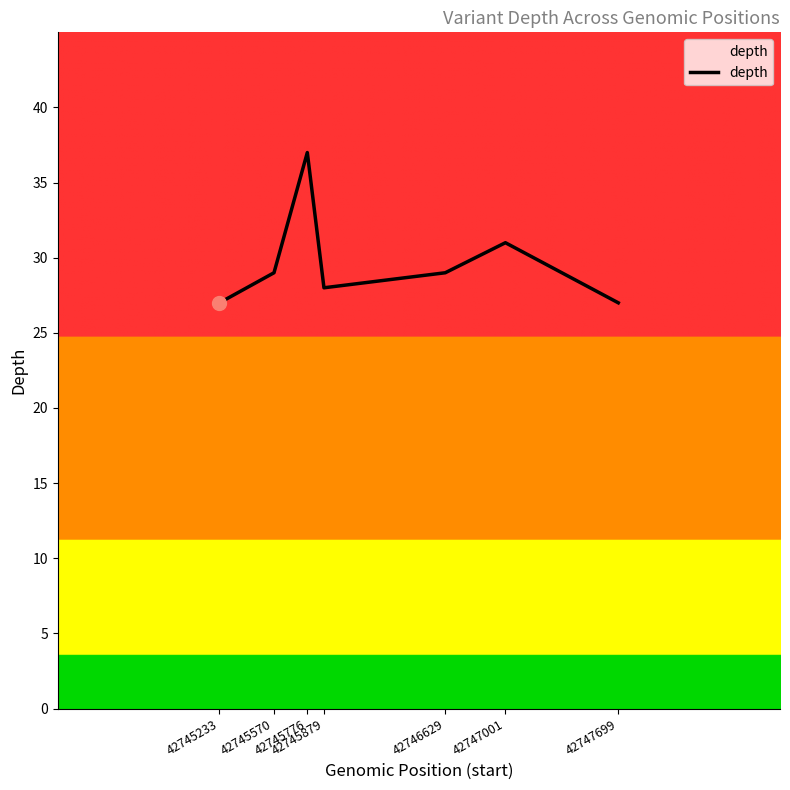

The chart shows a value of 7 at 42747699. True or false?

False